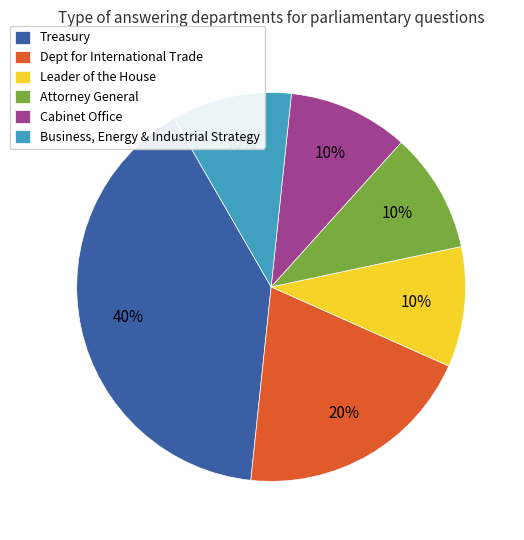

Which category has the biggest portion of the pie?

Treasury